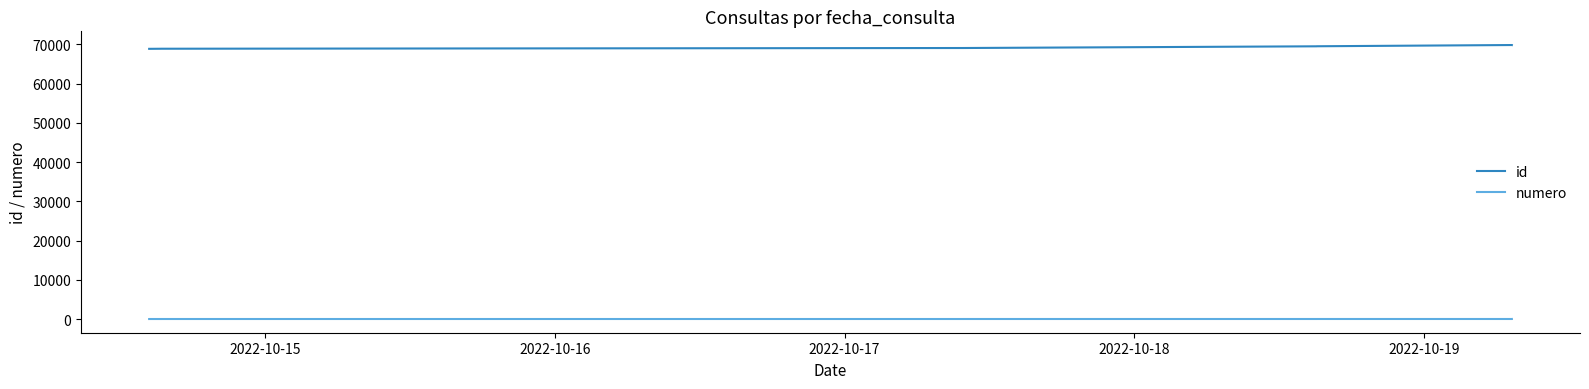

What is the minimum value shown in the chart?

1